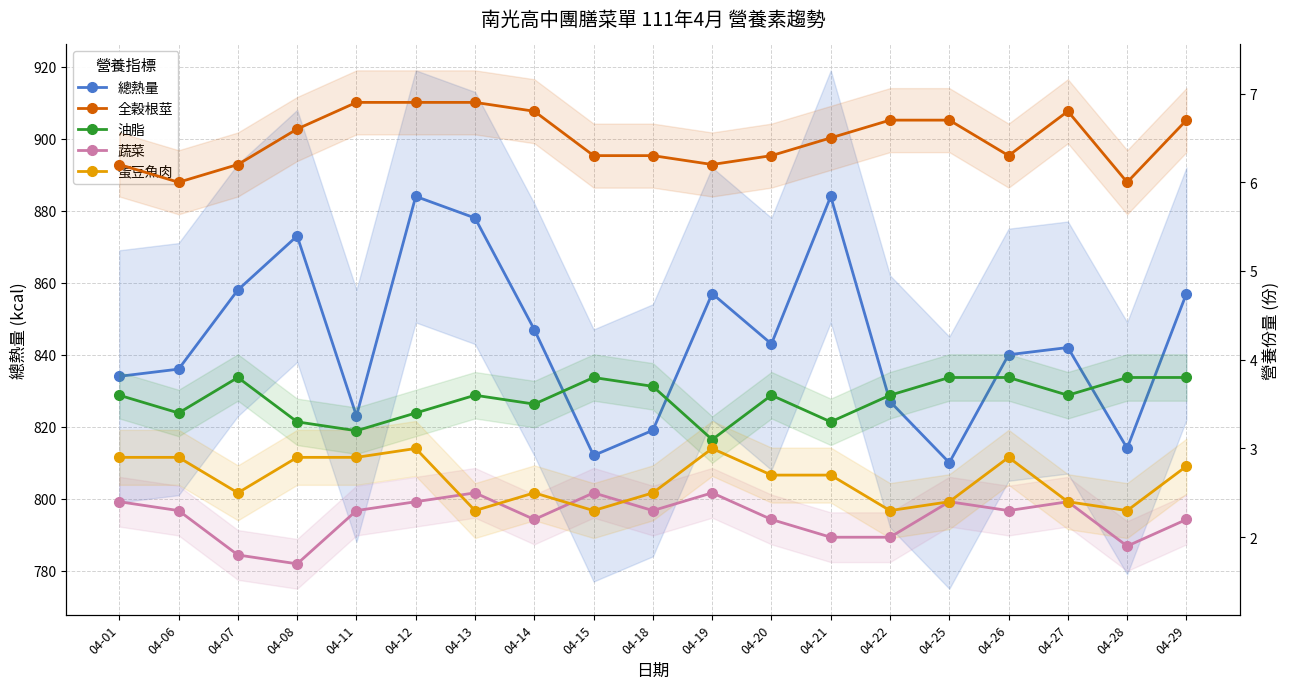

Where is 總熱量 nearest to the value 847?

04-14